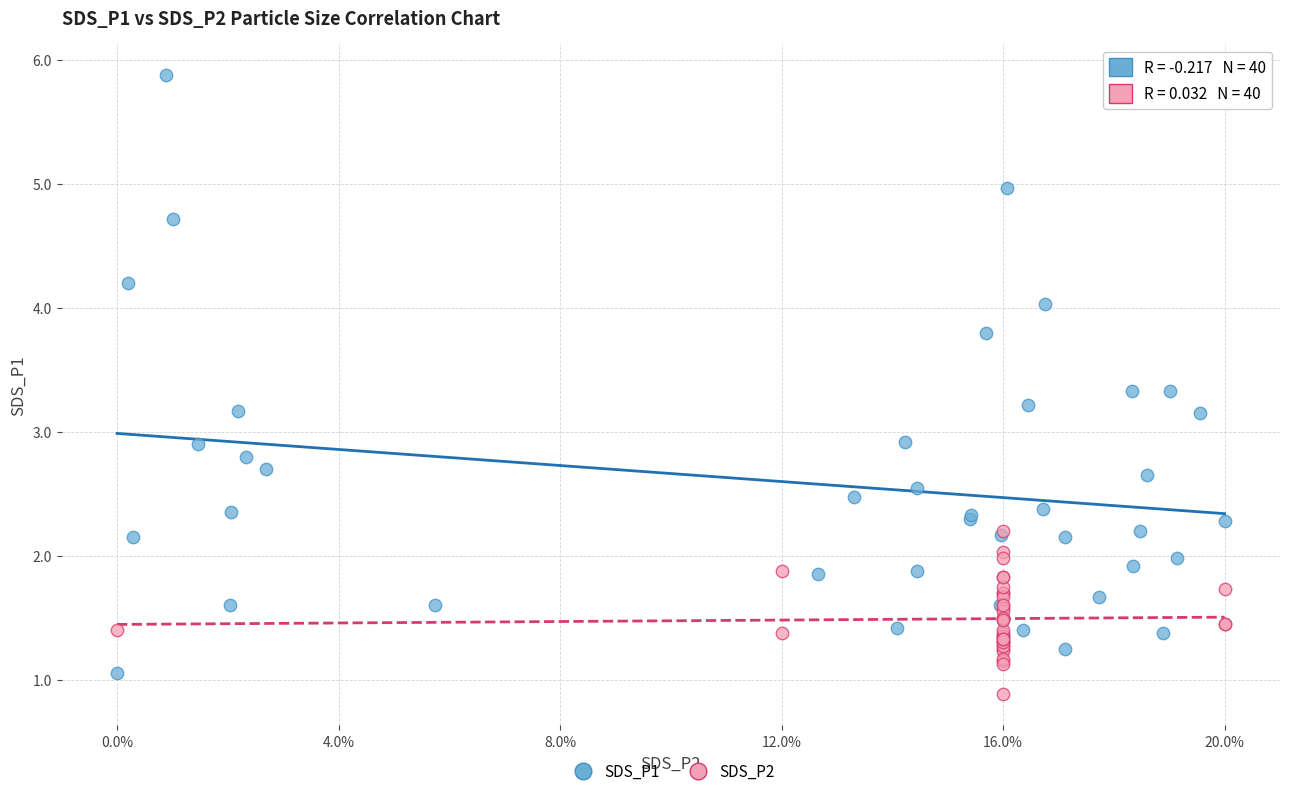

Which series reaches the maximum Y coordinate?

SDS_P1